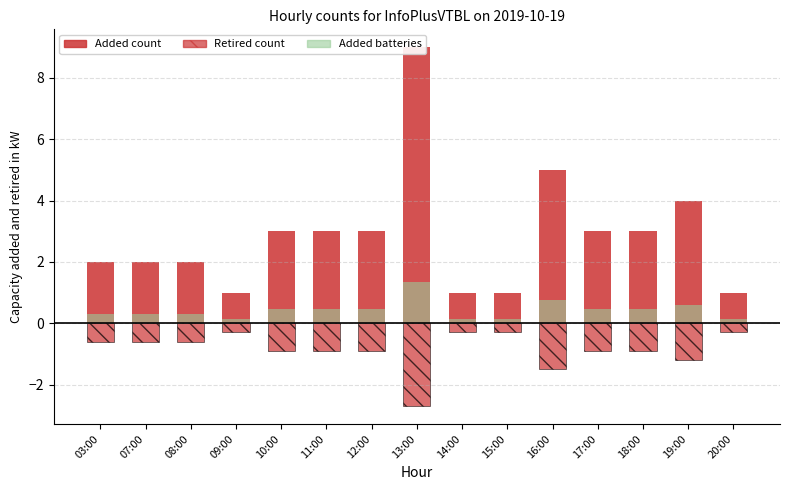

At which label is the value closest to 5?

16:00